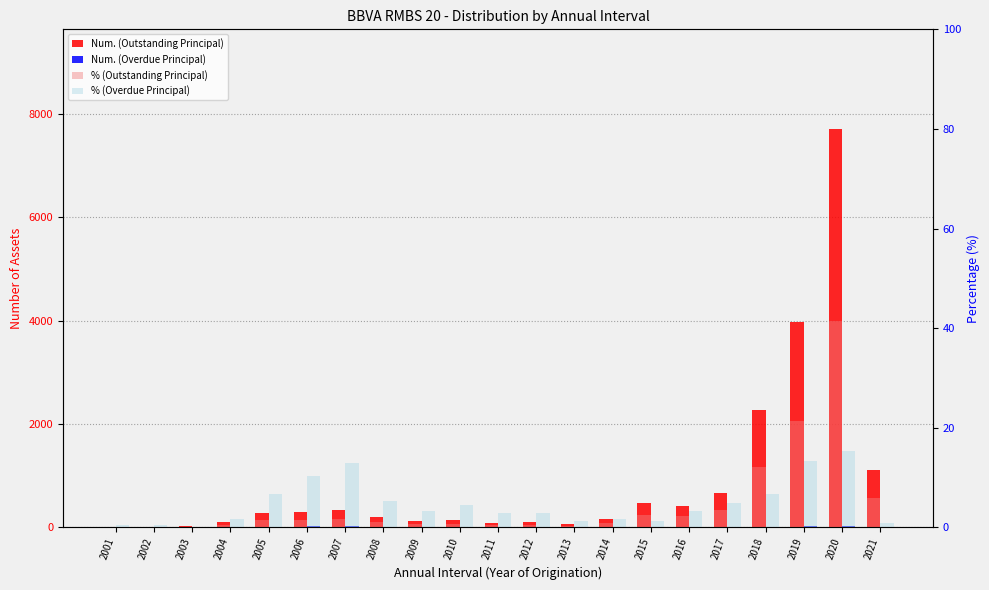

Reading left to right, list all the values displayed in this chart.

Num. (Outstanding Principal): 7.0	15.0	32.0	108.0	287.0	290.0	334.0	201.0	119.0	146.0	91.0	106.0	64.0	169.0	483.0	410.0	663.0	2270.0	3978.0	7710.0	1111.0
Num. (Overdue Principal): 1.0	1.0	0.0	4.0	16.0	25.0	31.0	13.0	8.0	11.0	7.0	7.0	3.0	4.0	3.0	8.0	12.0	16.0	32.0	37.0	2.0
% (Outstanding Principal): 0.0	0.1	0.2	0.6	1.5	1.6	1.8	1.1	0.6	0.8	0.5	0.6	0.3	0.9	2.6	2.2	3.6	12.2	21.4	41.5	6.0
% (Overdue Principal): 0.4	0.4	0.0	1.7	6.6	10.4	12.9	5.4	3.3	4.6	2.9	2.9	1.2	1.7	1.2	3.3	5.0	6.6	13.3	15.3	0.8